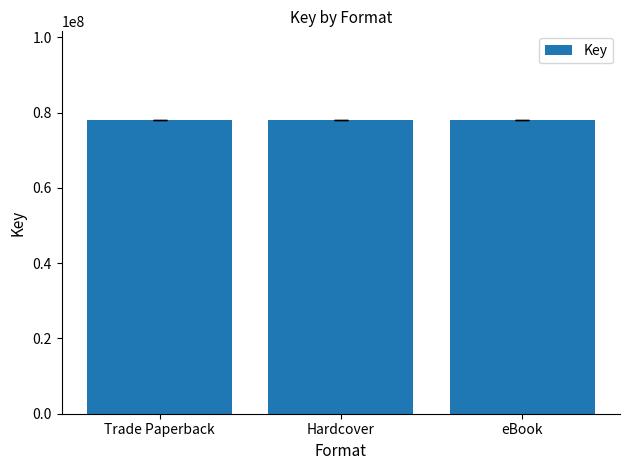

List the labels in order of value, smallest first.

Hardcover, eBook, Trade Paperback